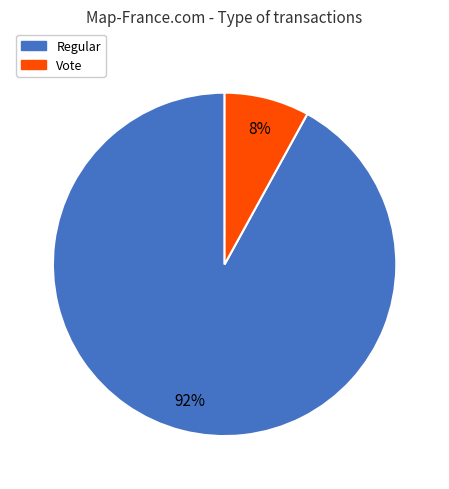

True or false: Vote accounts for 8% of the total.

True